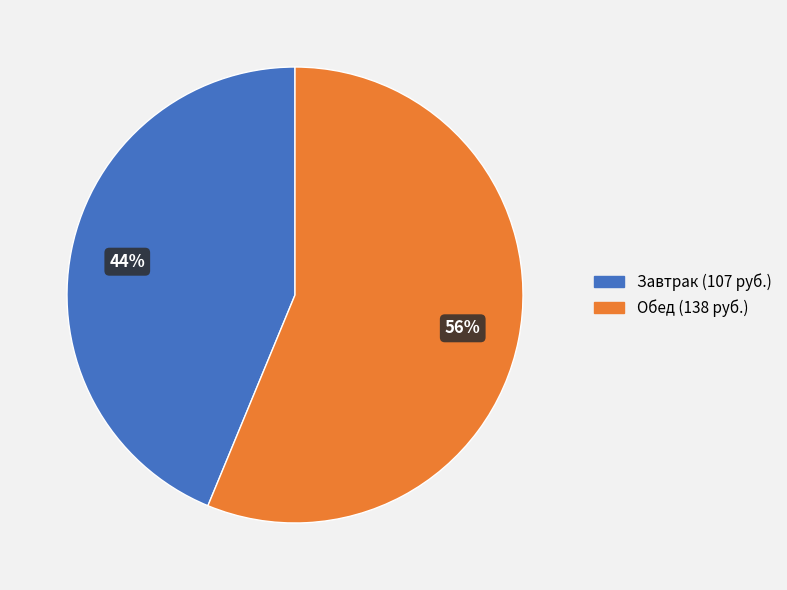

Which category has the smallest portion of the pie?

Завтрак